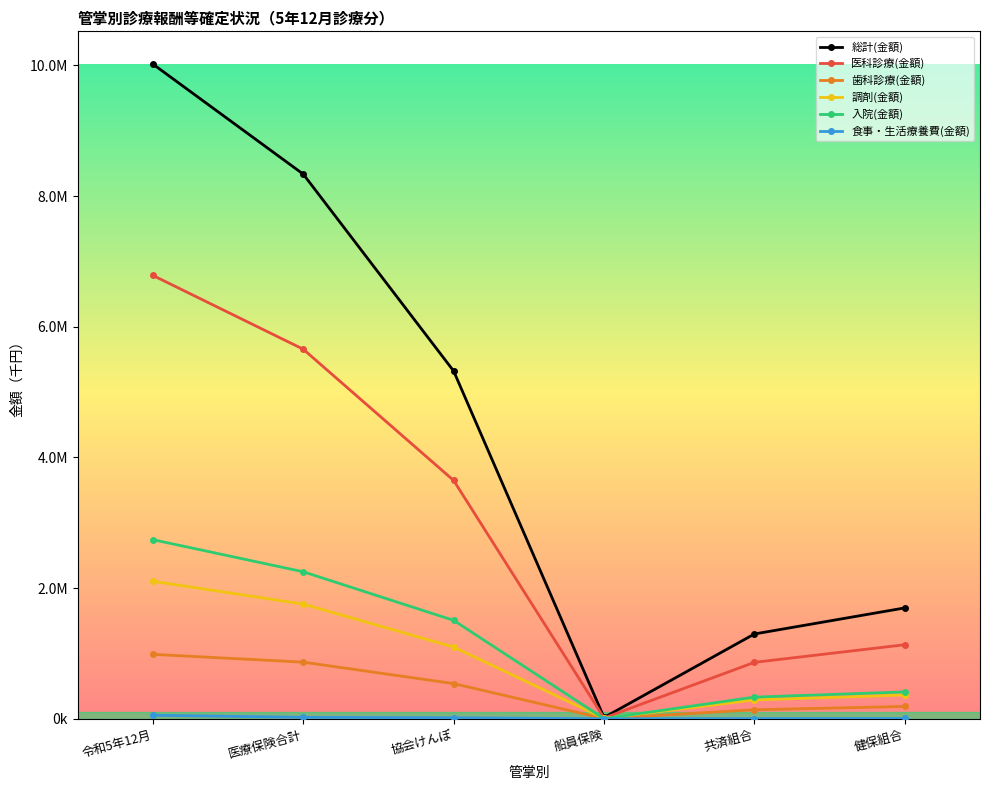

Does the chart have visible grid lines?

No